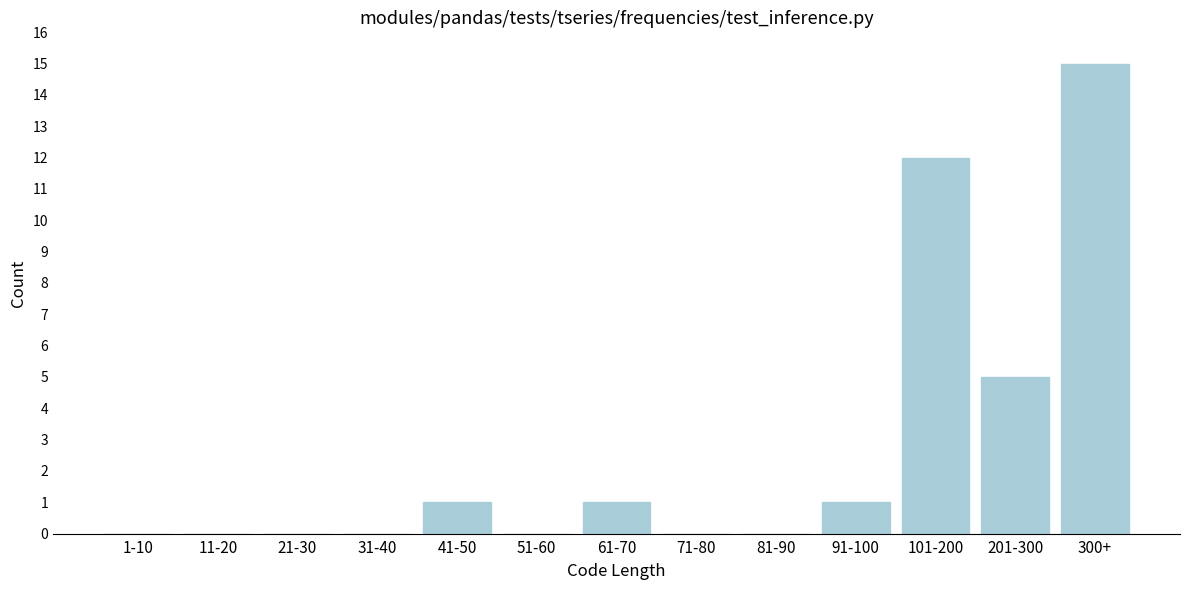

Reading right to left, transcribe all the data shown in this chart.

300+=15	201-300=5	101-200=12	91-100=1	81-90=0	71-80=0	61-70=1	51-60=0	41-50=1	31-40=0	21-30=0	11-20=0	1-10=0